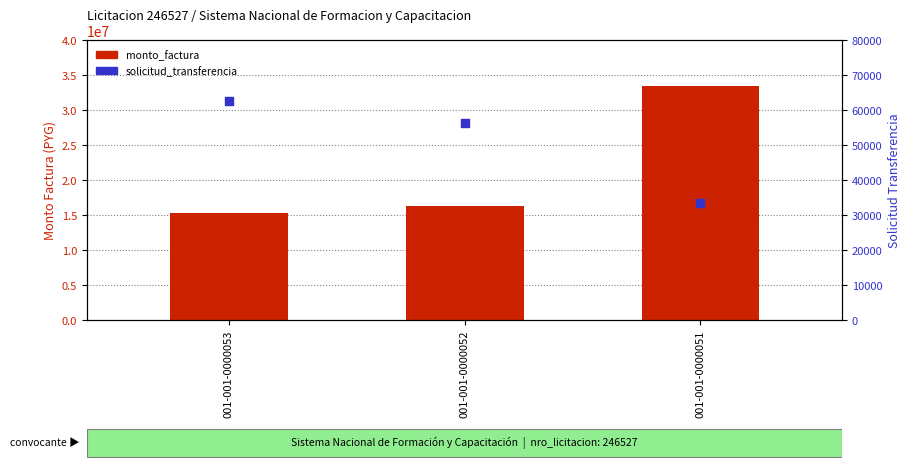

Which series contains the lowest Y value?

solicitud_transferencia